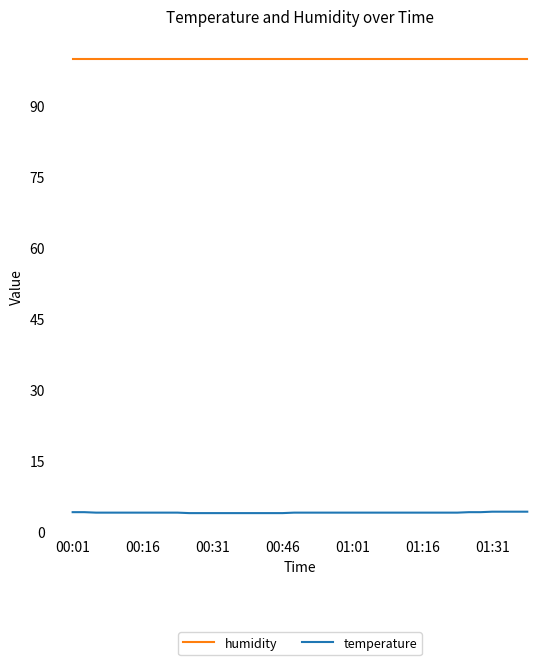

Which series has the widest spread of values?

temperature